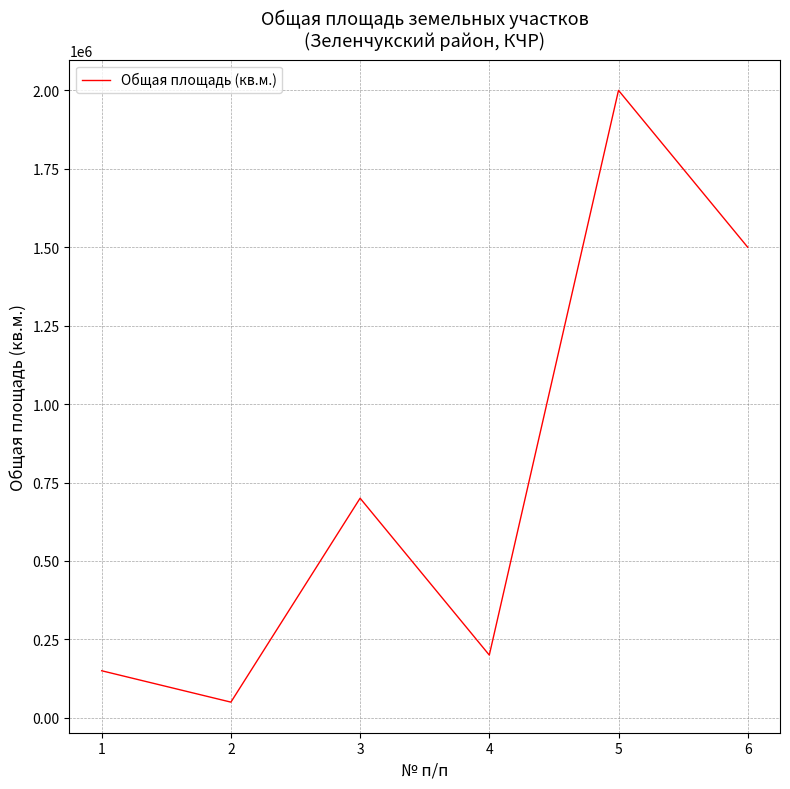

How many interior local peaks (higher than both neighbors) does the data have?

2